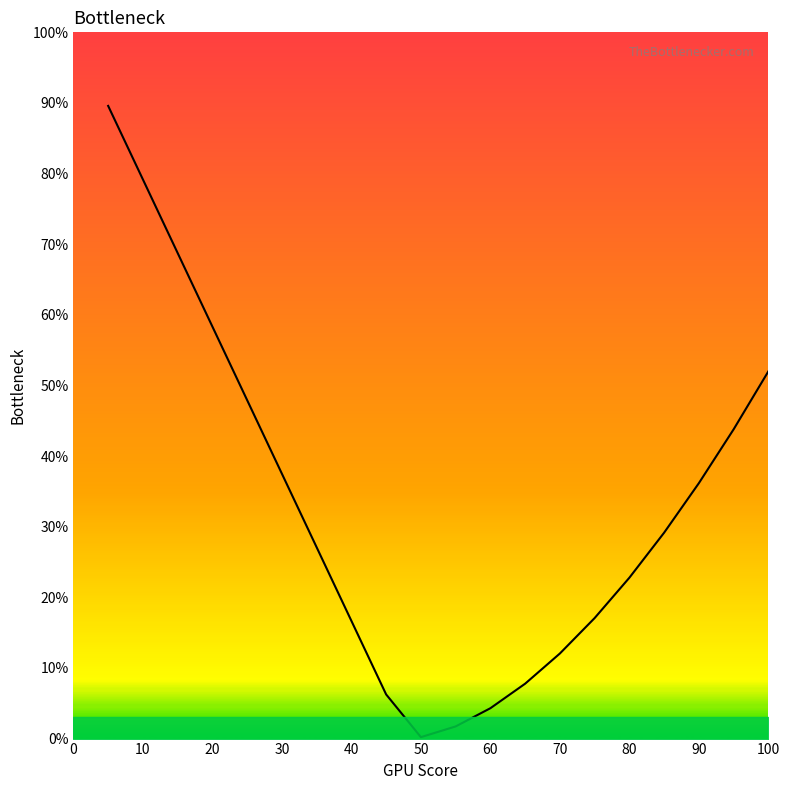

What is the difference between the maximum and minimum values?

89.4